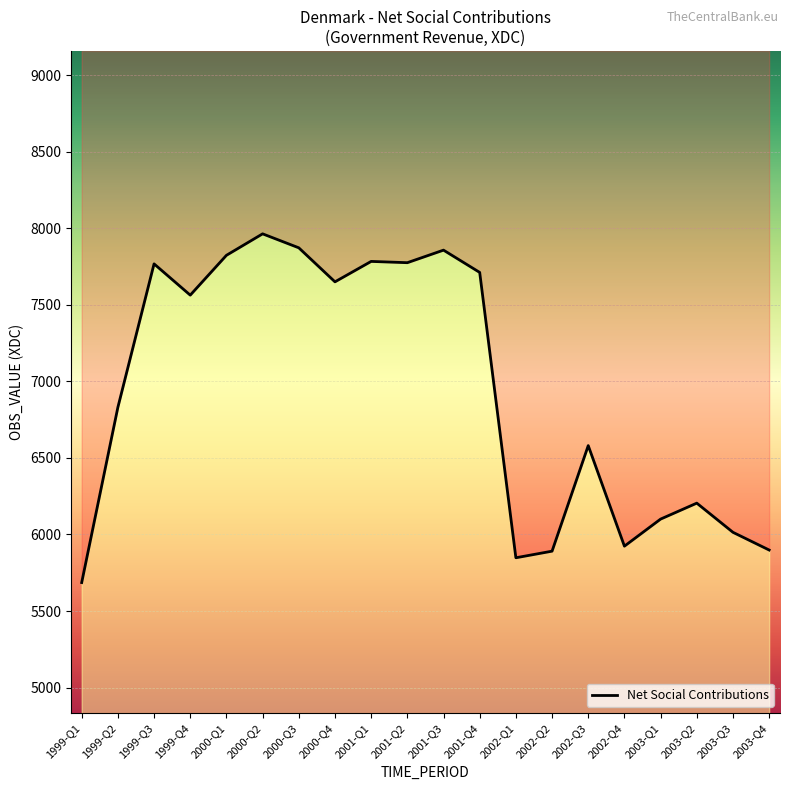

True or false: the data has more than 2 interior local peaks.

True